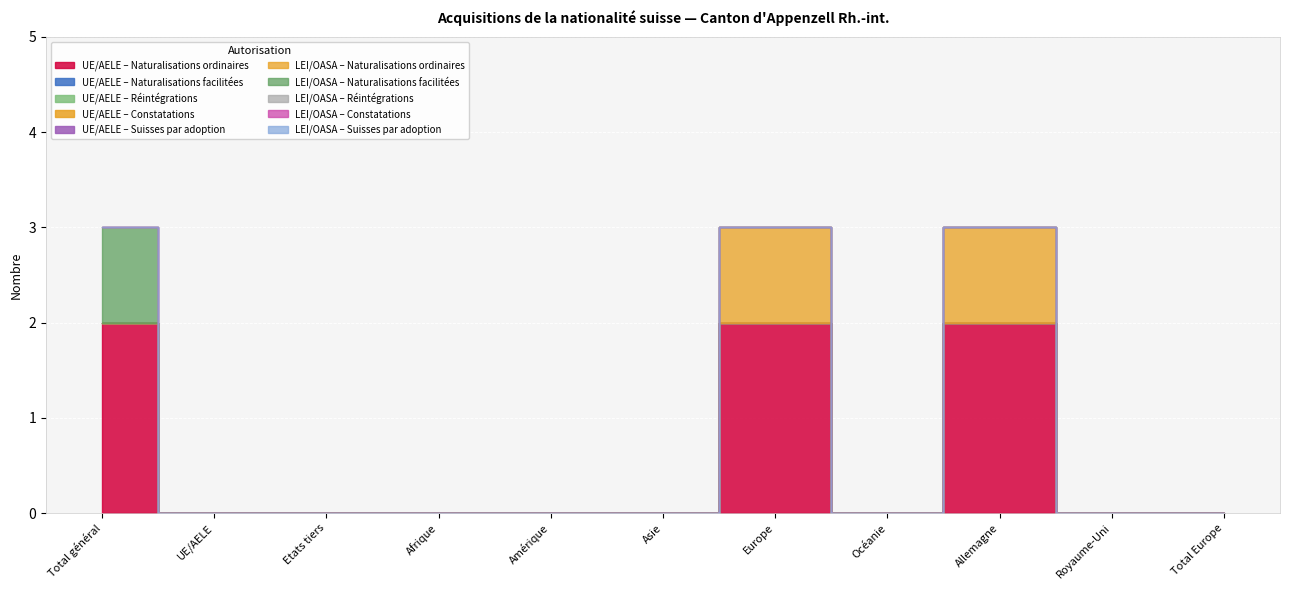

What is the label of the 9th point from the left?

Allemagne